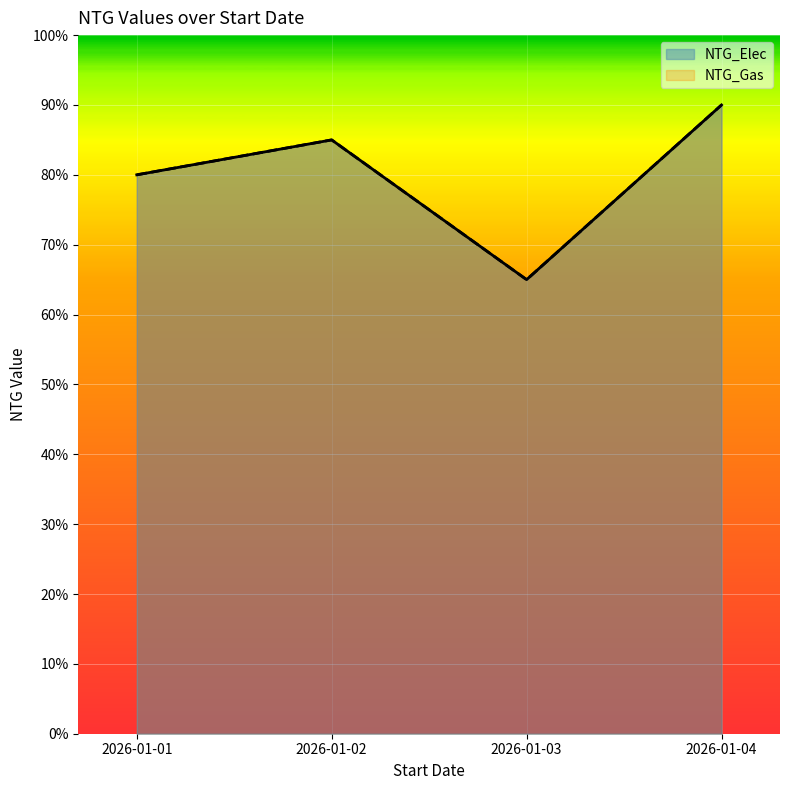

What is the difference between the NTG_Elec values at 2026-01-04 and 2026-01-02?

0.1